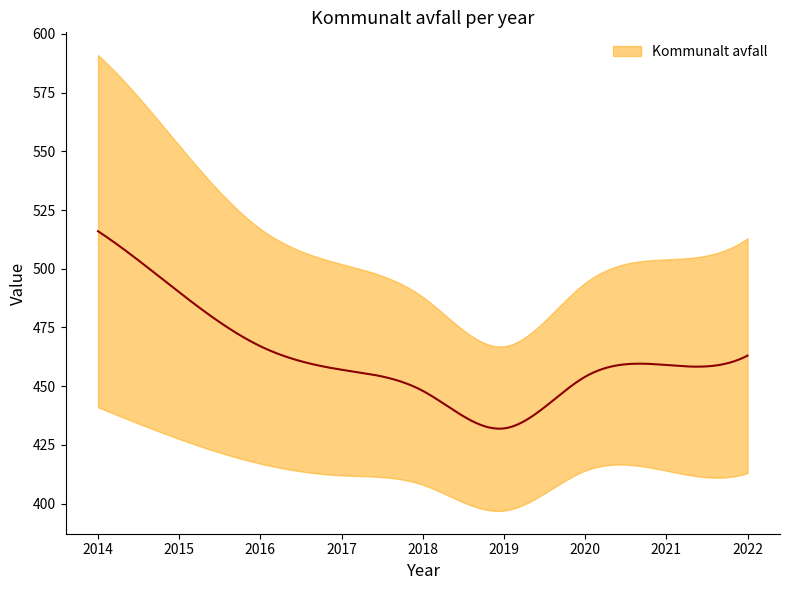

Reading left to right, transcribe all the data shown in this chart.

2014=516	2015=490	2016=467	2017=457	2018=448	2019=432	2020=454	2021=459	2022=463